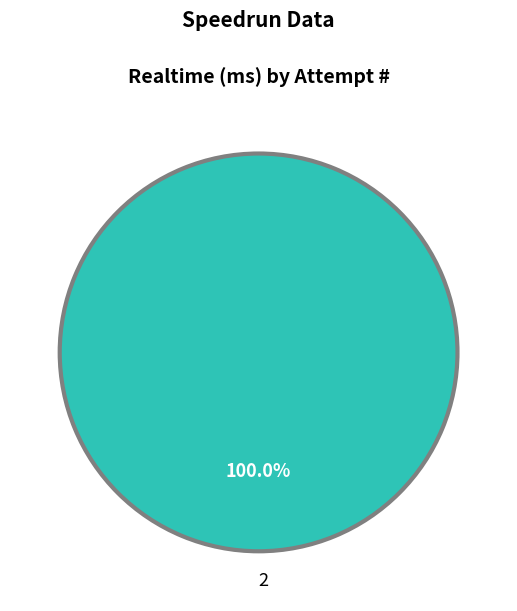

Rank the categories by value from lowest to highest.

2